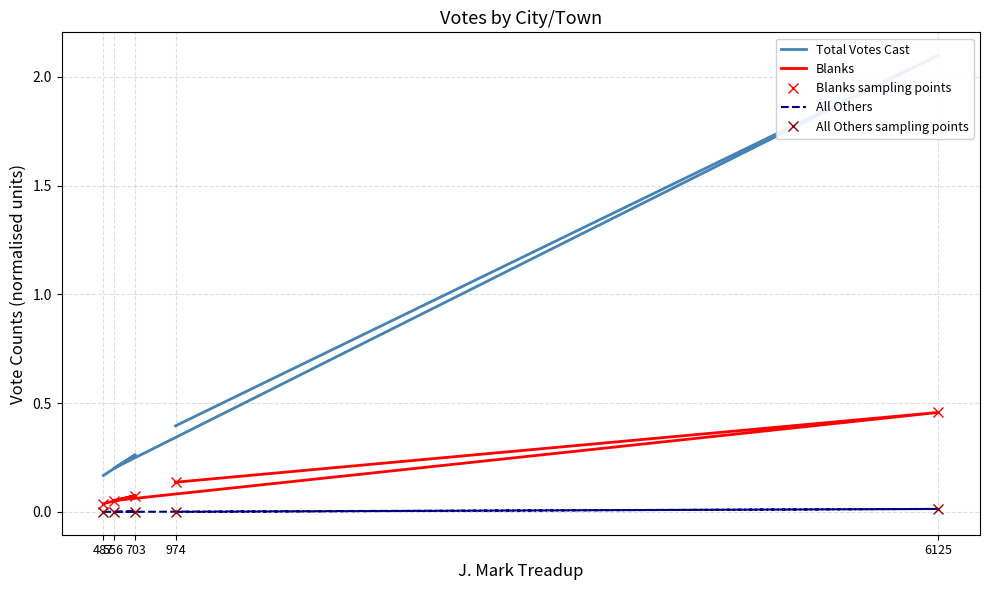

What is the average value of the Blanks series?

0.2